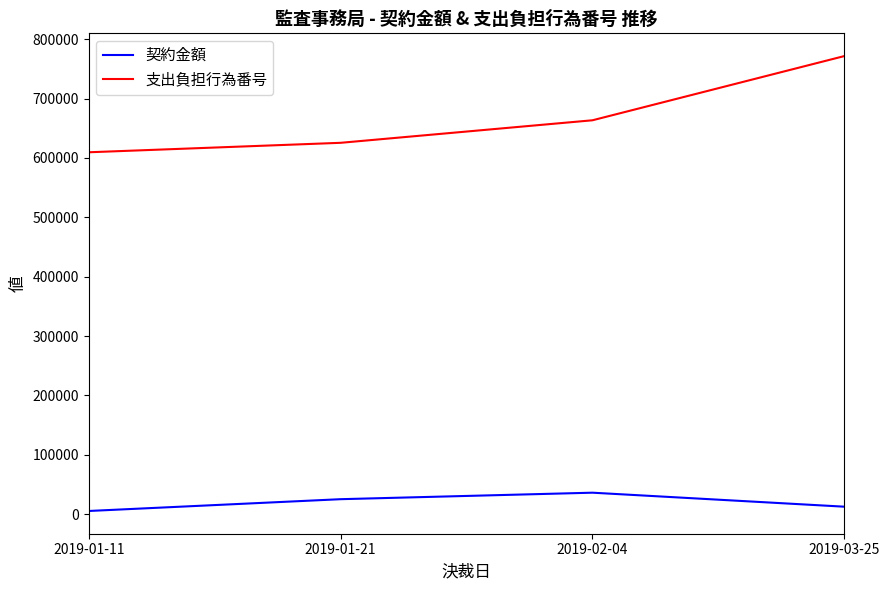

What is the difference between the highest and lowest values at 2019-01-21?

600219